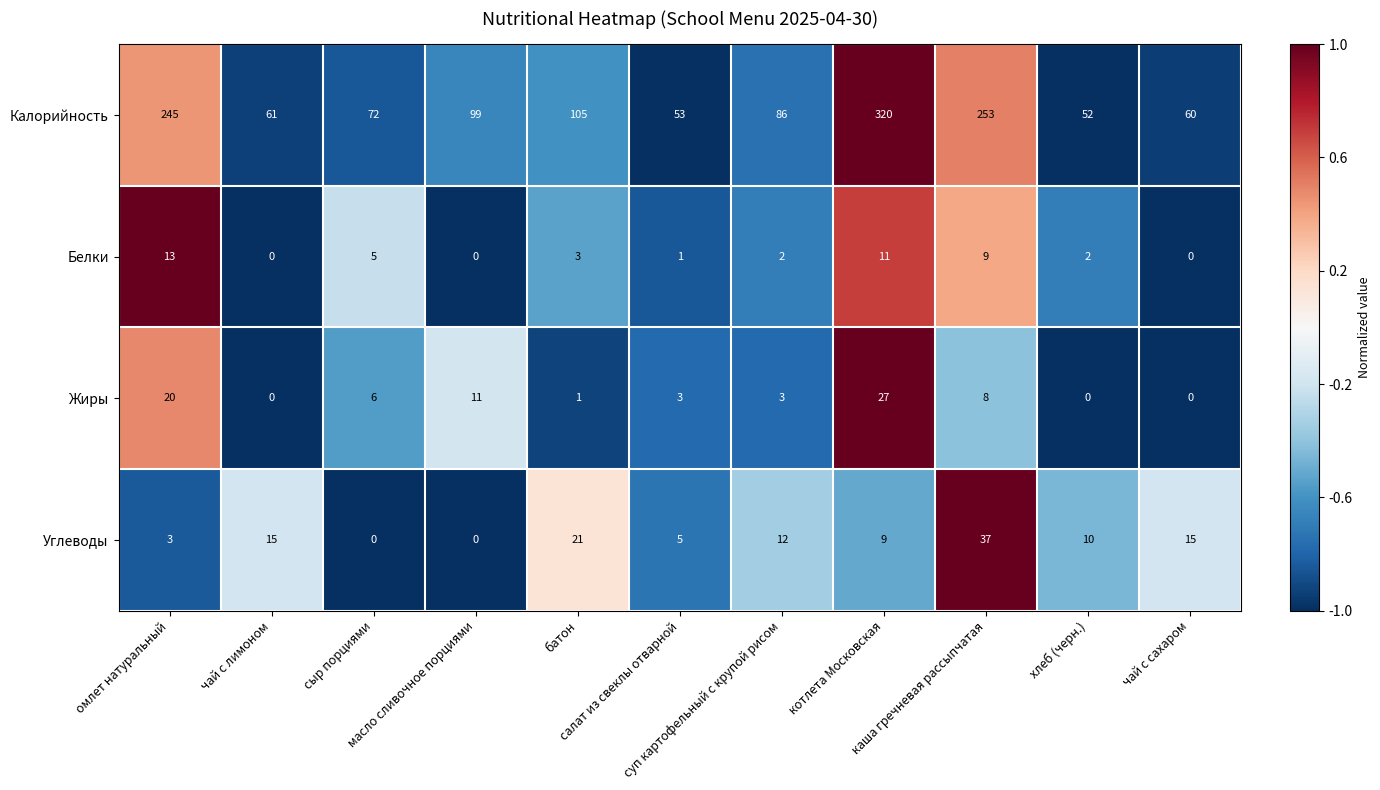

Which series changed the most between омлет натуральный and масло сливочное порциями?

Калорийность